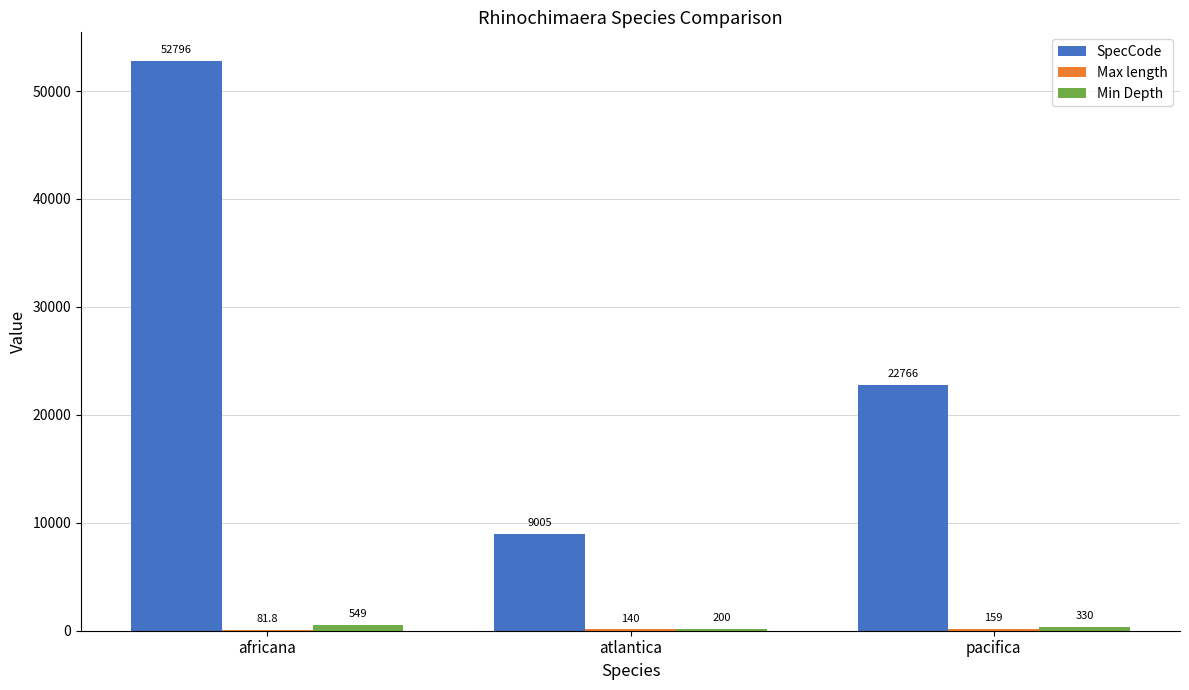

What is the maximum value shown in the chart?

52796.0